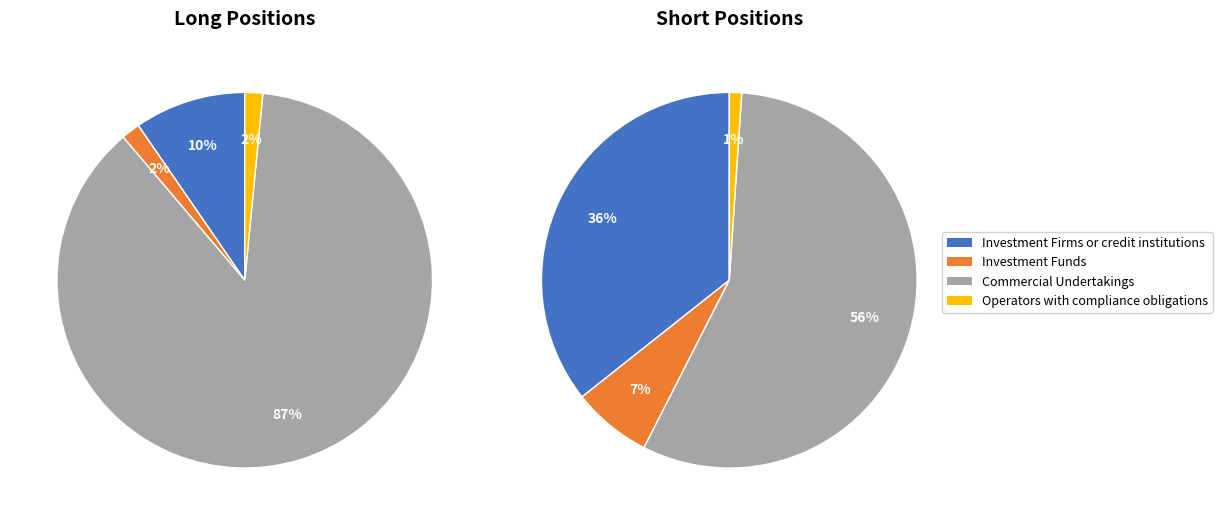

Count the number of slices in the pie.

4